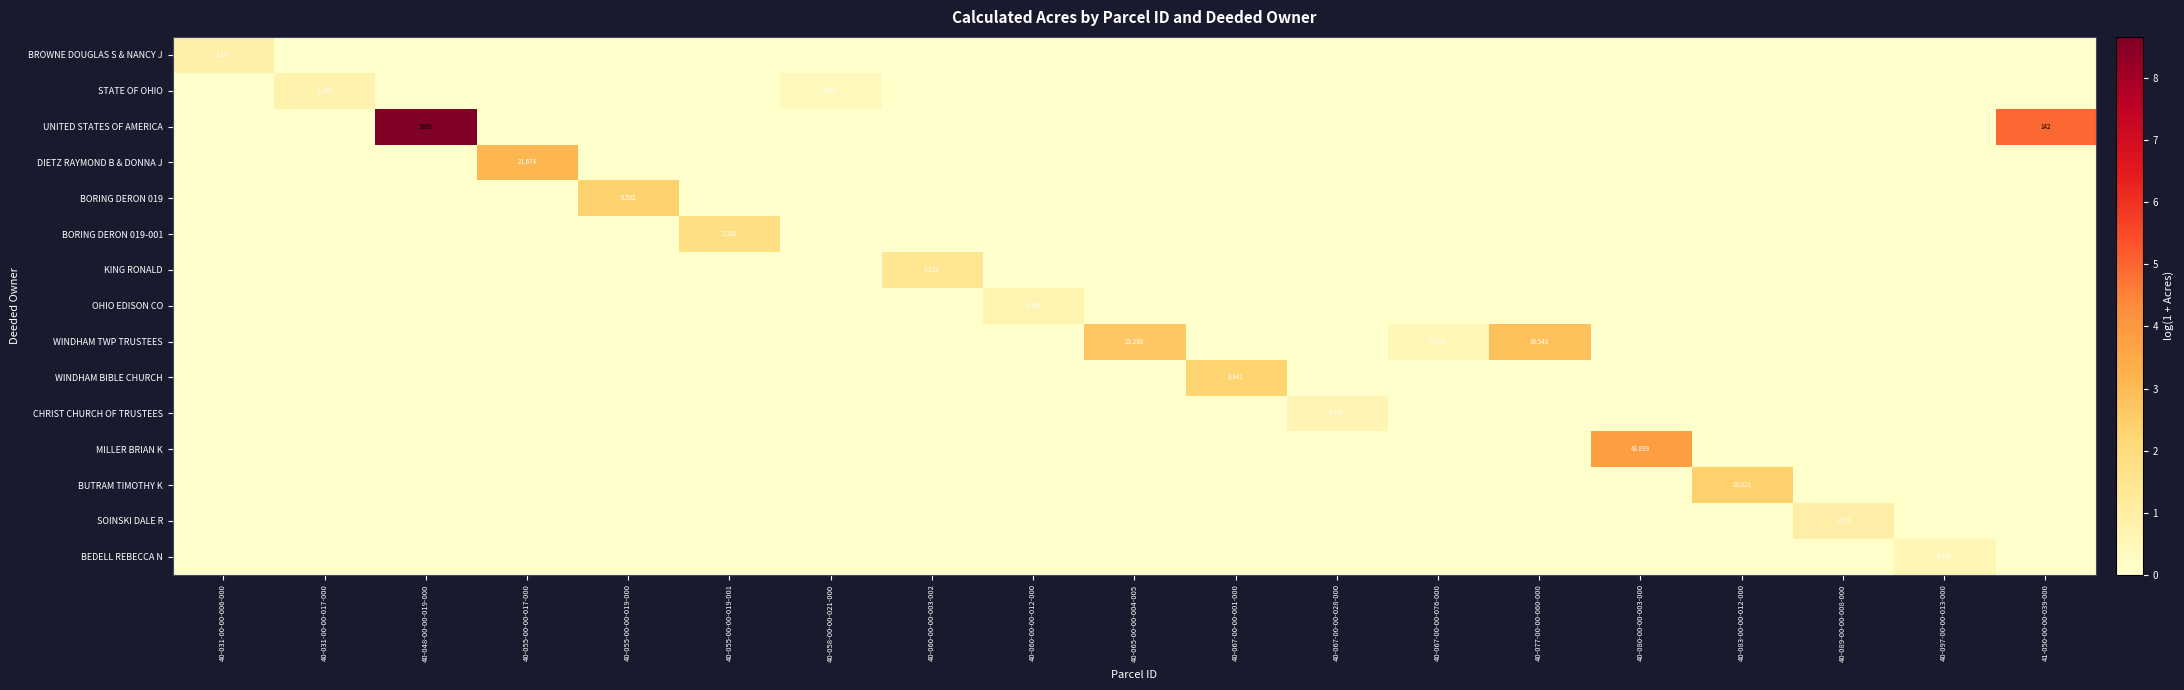

List the labels in order of OHIO EDISON CO value, largest first.

40-060-00-00-012-000, 40-031-00-00-006-000, 40-031-00-00-017-000, 40-048-00-00-019-000, 40-055-00-00-017-000, 40-055-00-00-019-000, 40-055-00-00-019-001, 40-058-00-00-021-000, 40-060-00-00-003-002, 40-065-00-00-004-005, 40-067-00-00-001-000, 40-067-00-00-028-000, 40-067-00-00-076-000, 40-077-00-00-060-000, 40-080-00-00-003-000, 40-083-00-00-012-000, 40-089-00-00-008-000, 40-097-00-00-013-000, 41-050-00-00-039-000